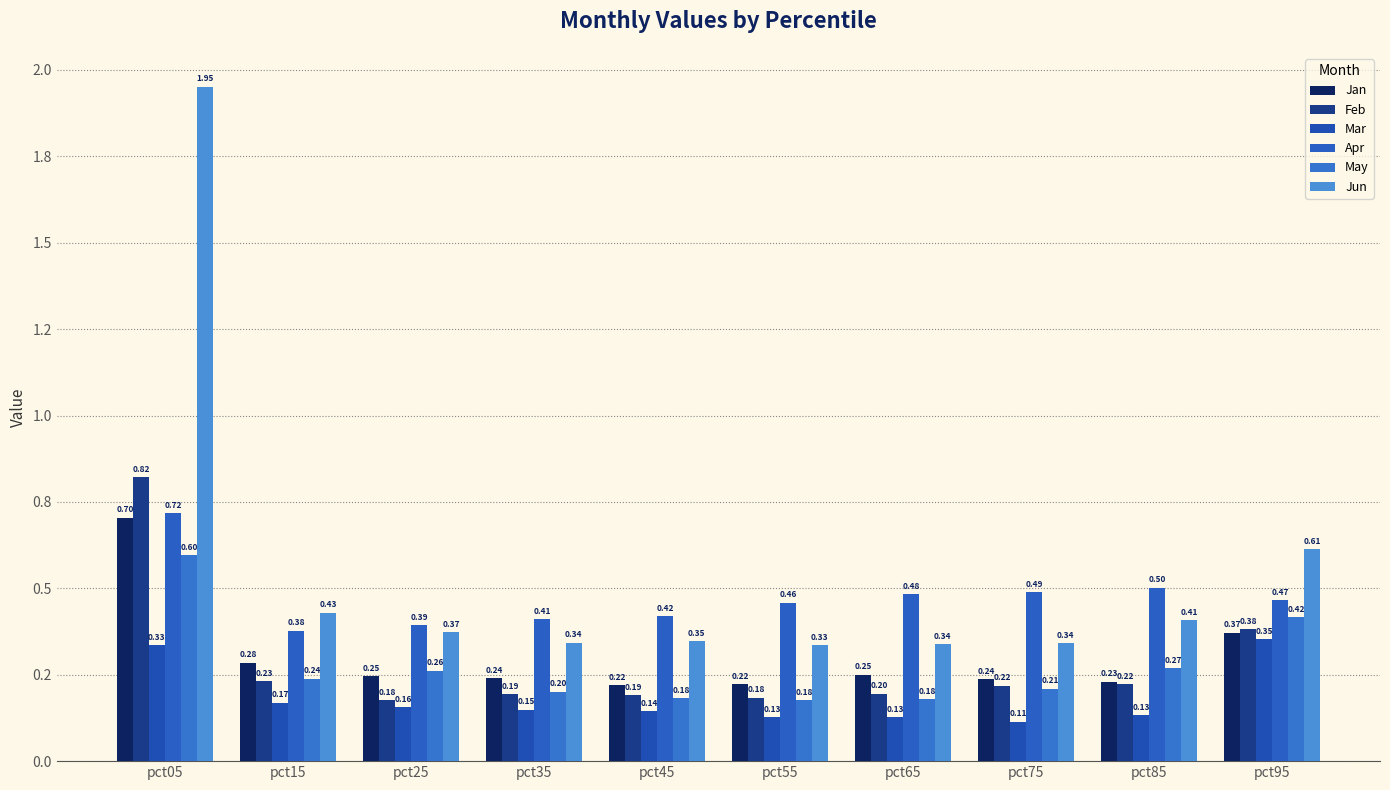

What are all the series names shown in the legend?

Jan, Feb, Mar, Apr, May, Jun